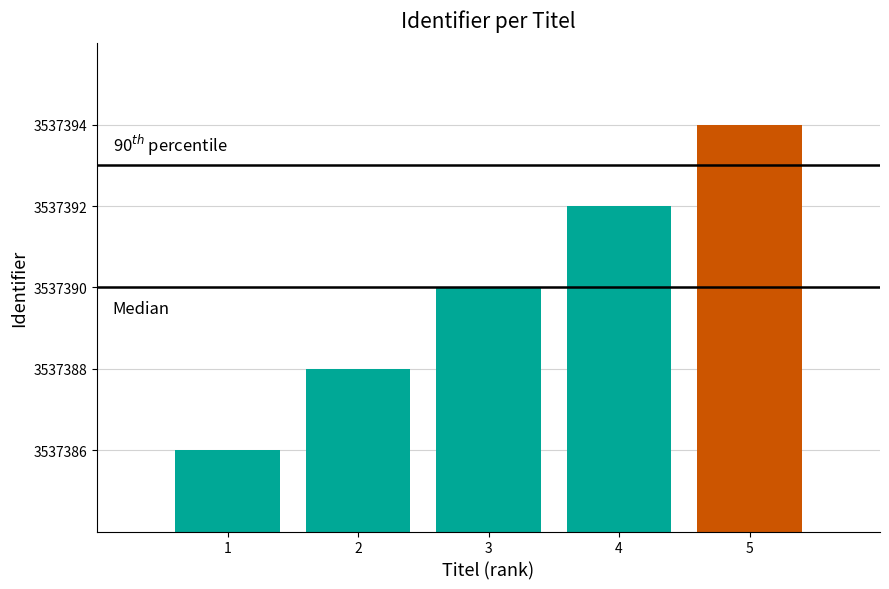

What is the difference between the maximum and minimum values?

8